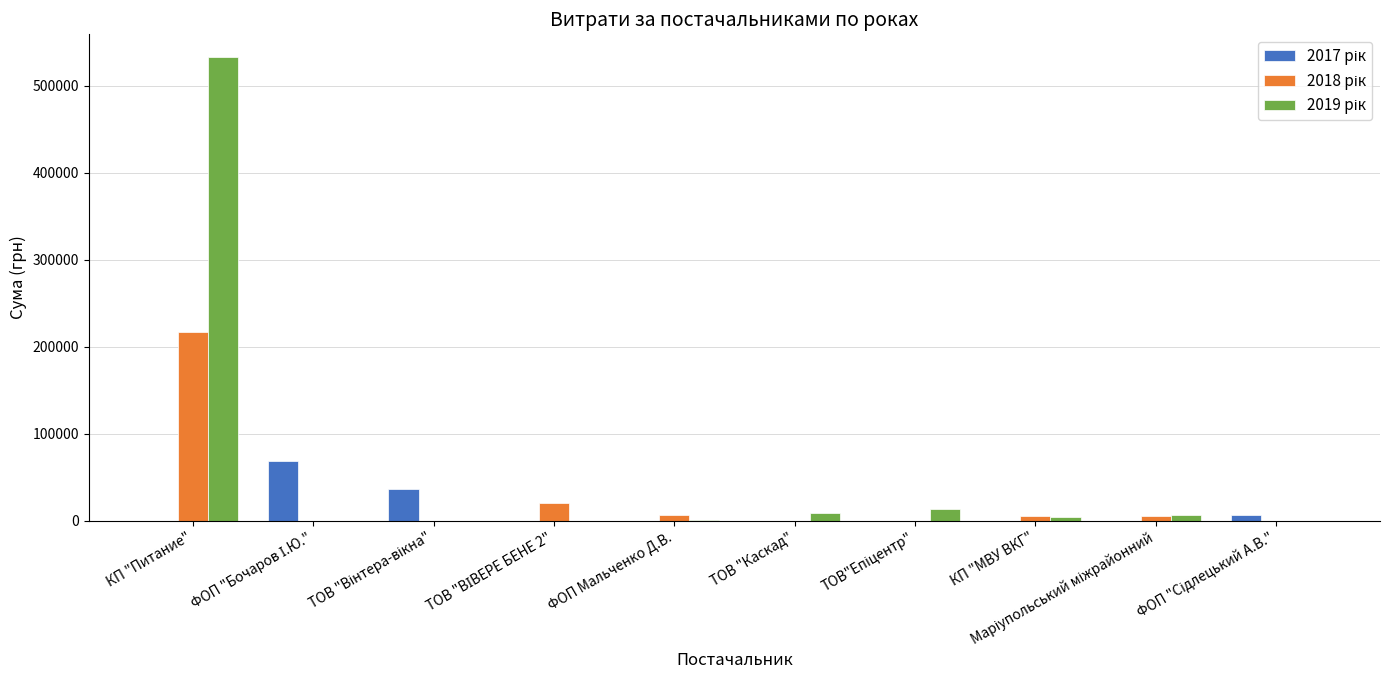

Is it true that 2017 рік equals 40054.2 at ФОП Мальченко Д.В.?

False